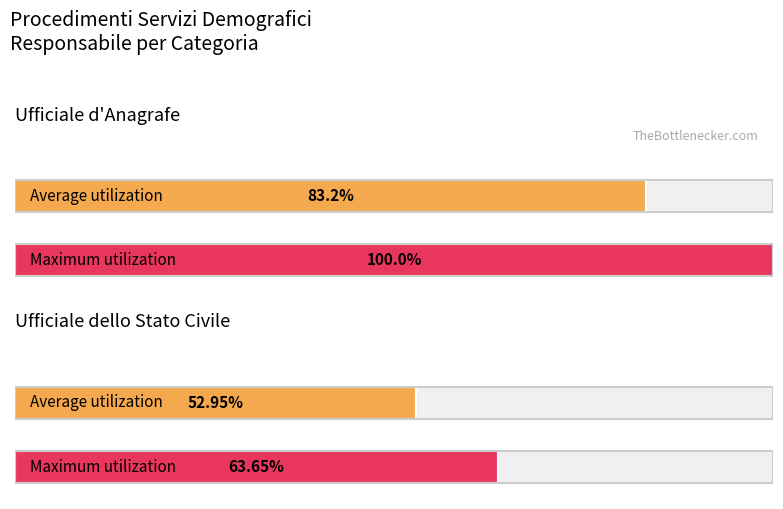

True or false: Average utilization has a value of 90.0 at Ufficiale dello Stato Civile.

False